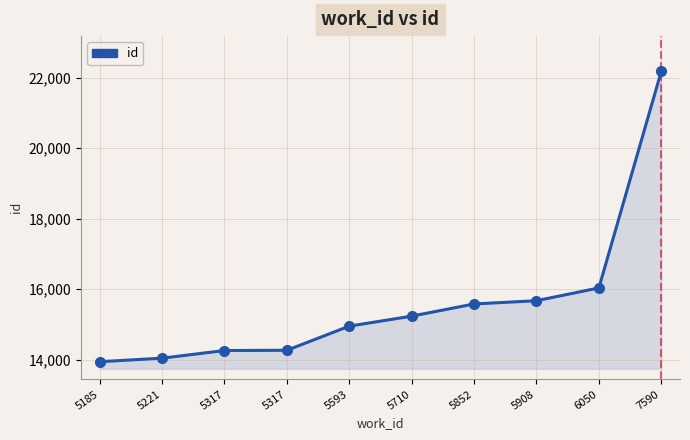

Reading left to right, transcribe all the data shown in this chart.

5185=13946	5221=14046	5317=14263	5317=14270	5593=14955	5710=15238	5852=15584	5908=15676	6050=16039	7590=22181